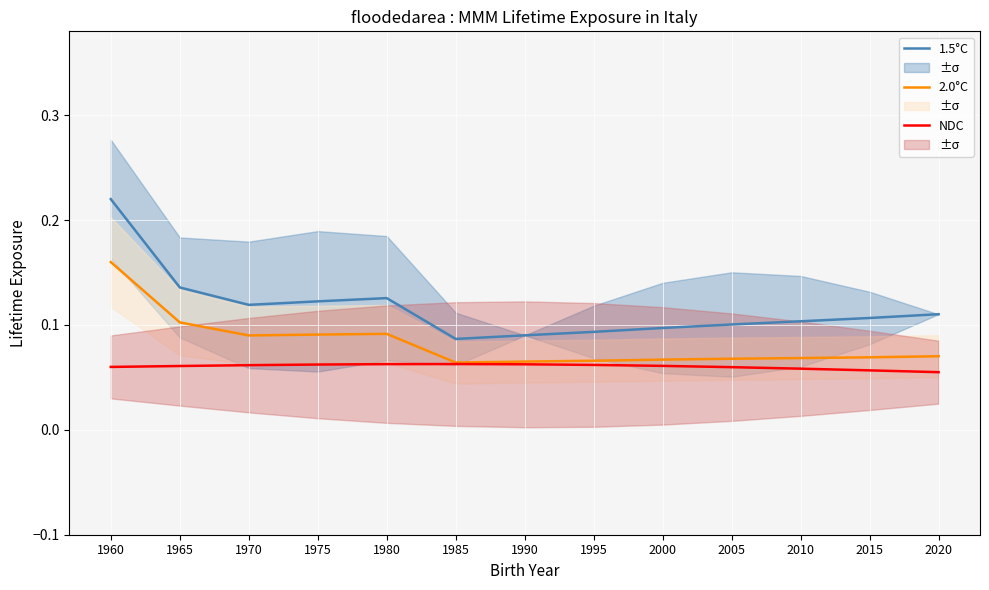

Count the 1.5°C values in the range 0 to 1.

13